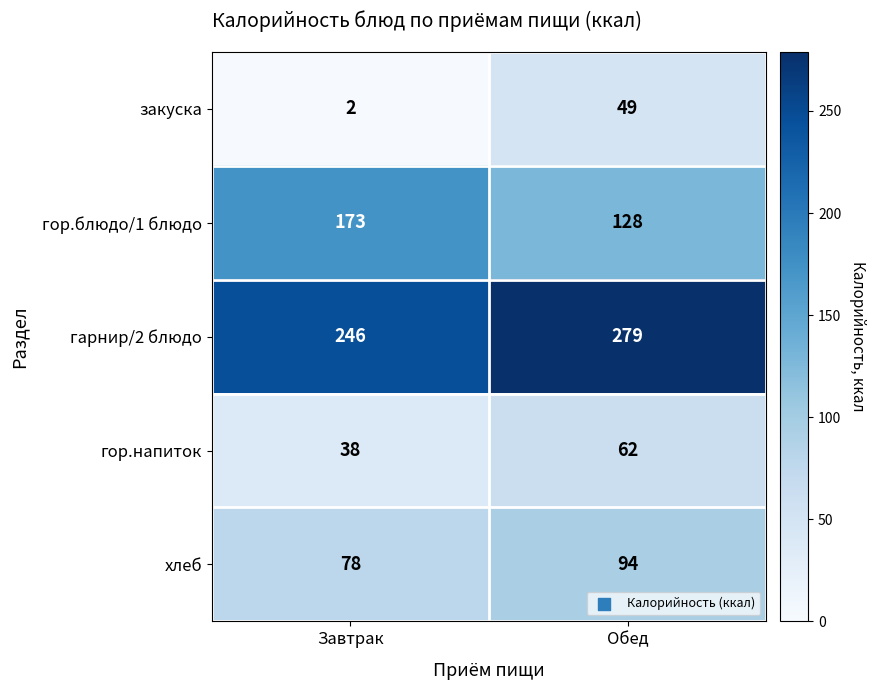

The хлеб series shows 78 at Завтрак. True or false?

True